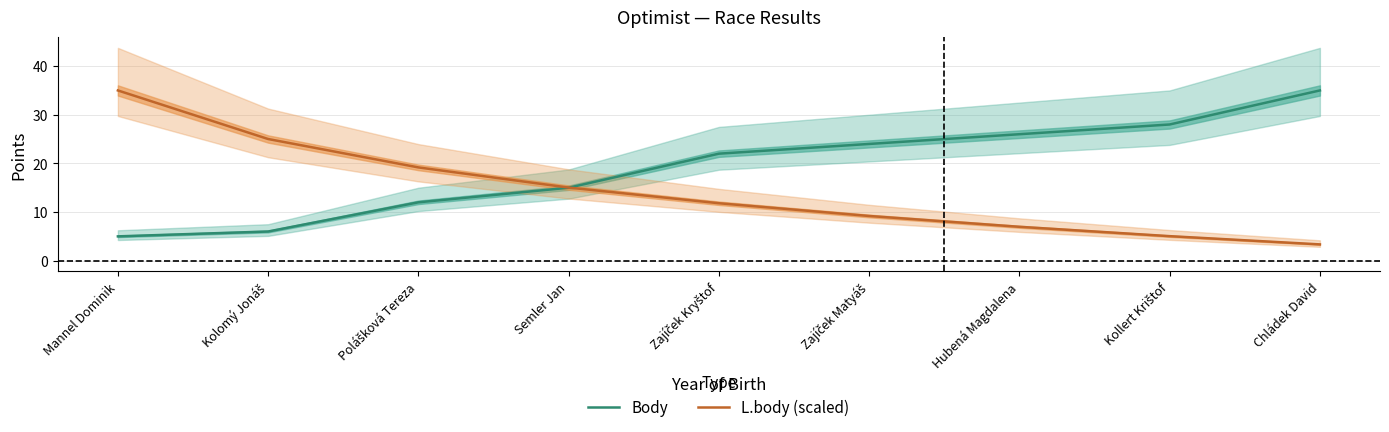

At which label does Body first exceed 22?

Zajíček Matyáš